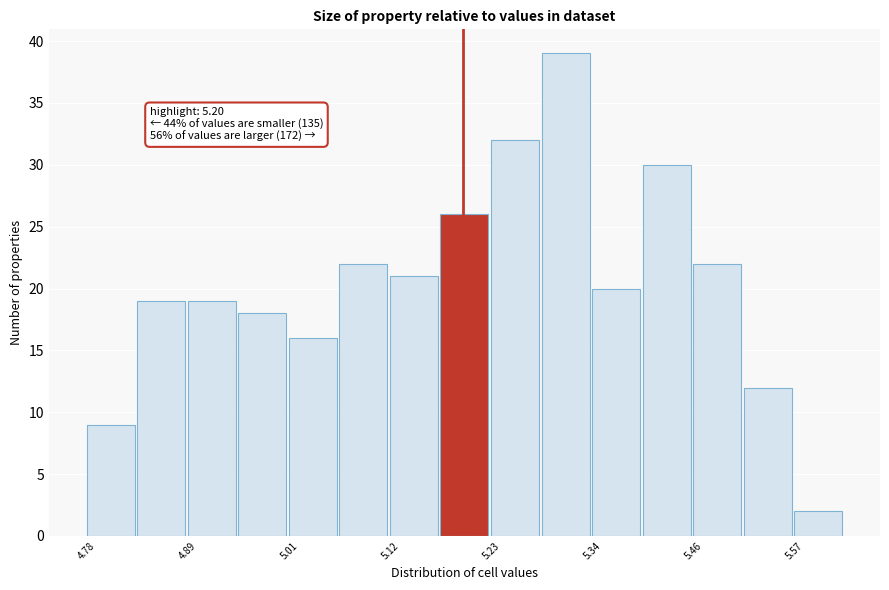

Around what value on the x-axis is the tallest bar? Give the approximate position of its centre, as read against the axis.

5.32